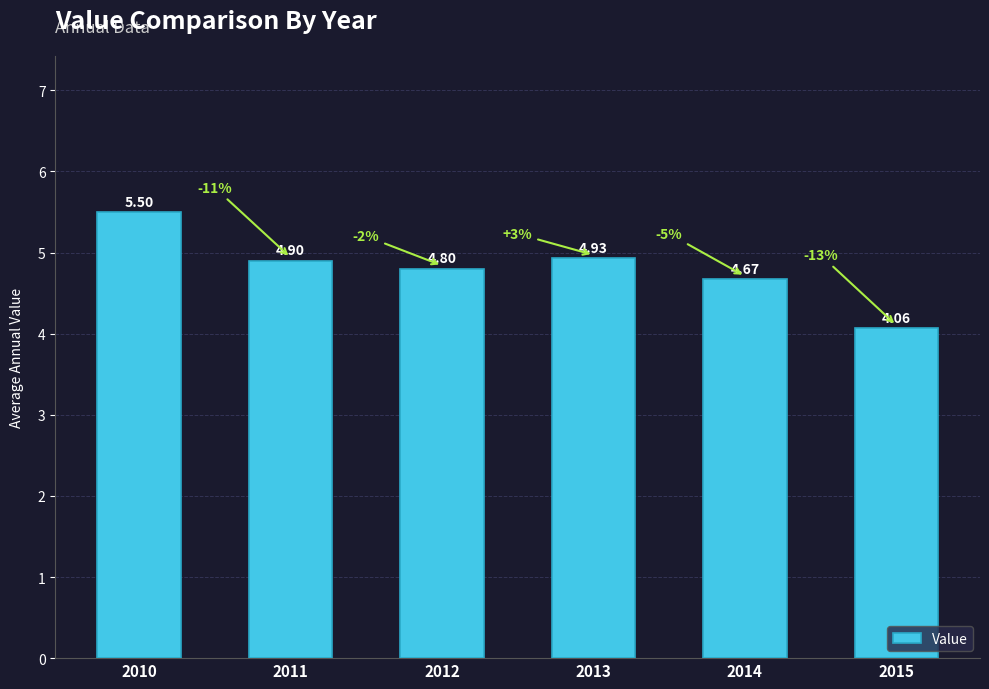

Rank the categories by value from lowest to highest.

2015, 2014, 2012, 2011, 2013, 2010